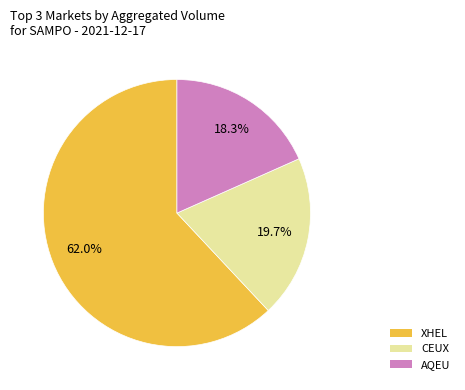

Between AQEU and CEUX, which is larger?

CEUX